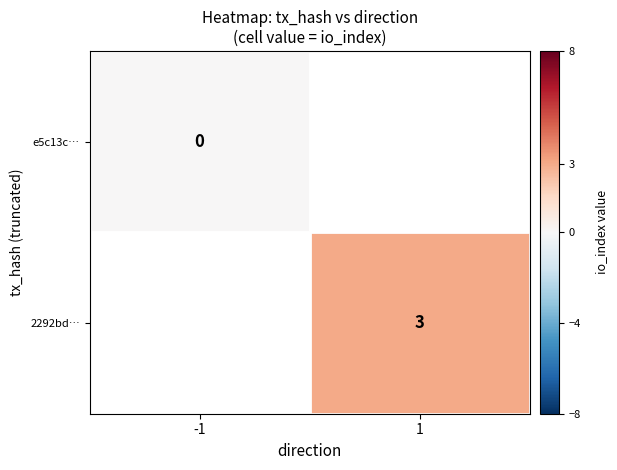

The value of 2292bd… at 1 is 3. True or false?

True